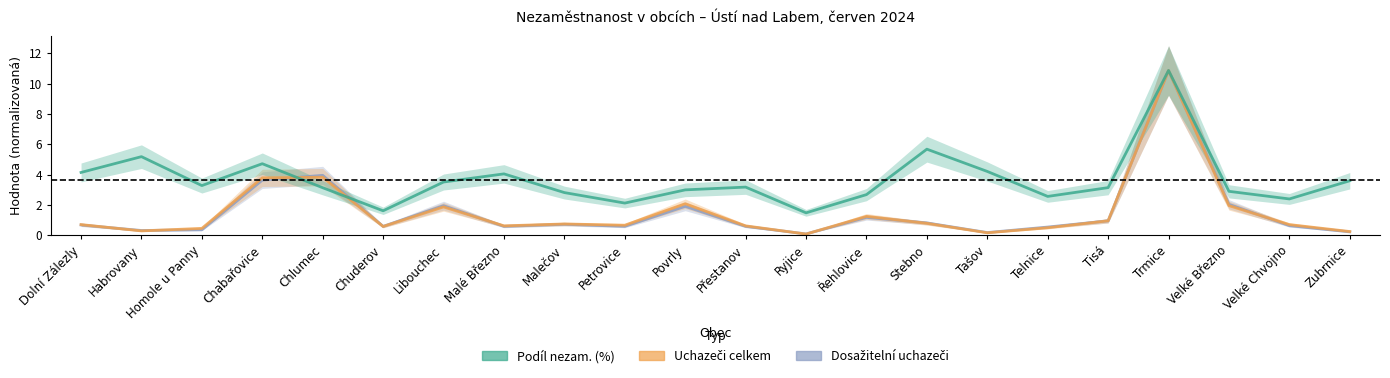

What are all the series names shown in the legend?

Dosažitelní uchazeči, Uchazeči celkem, Podíl nezam. (%)